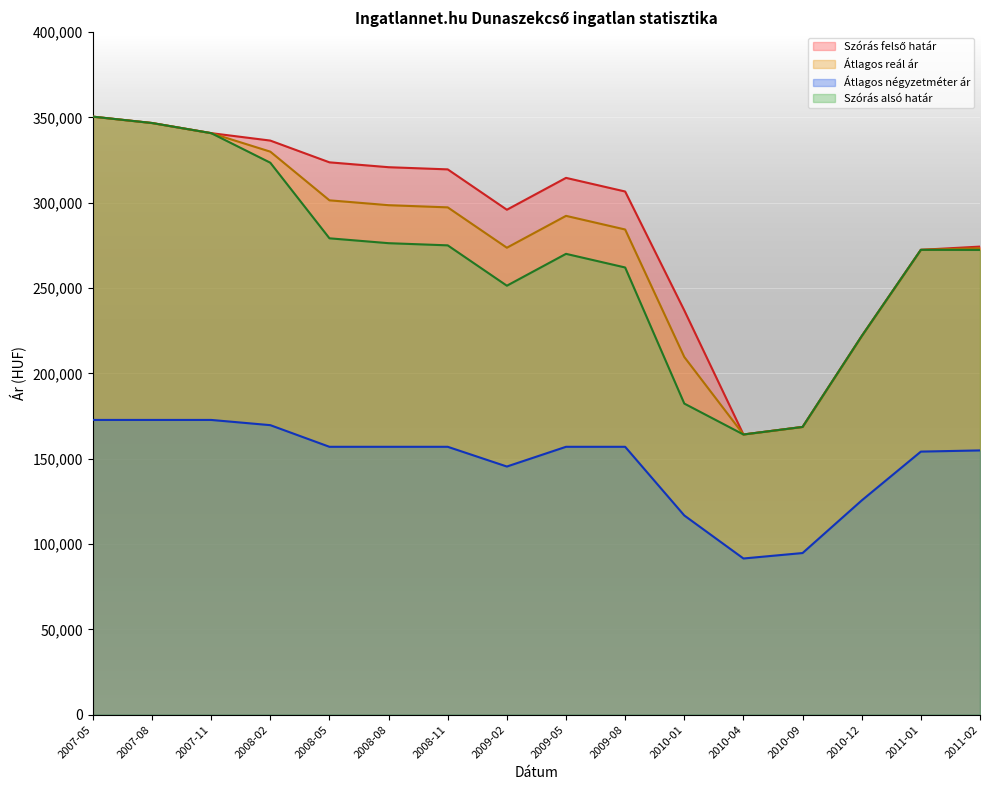

Where does the Szórás alsó határ series first go above 272415?

2007-05